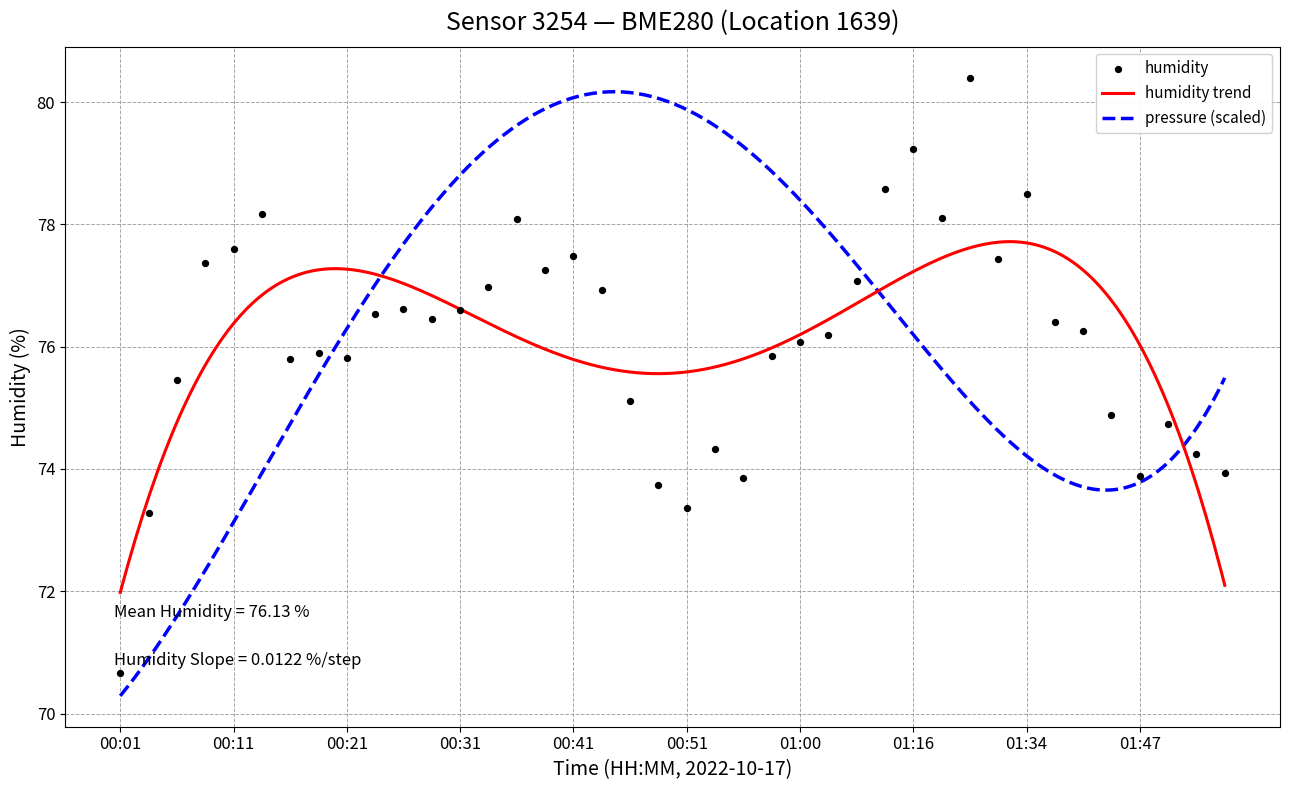

Which has a higher value, 01:21 or 01:32?

01:21